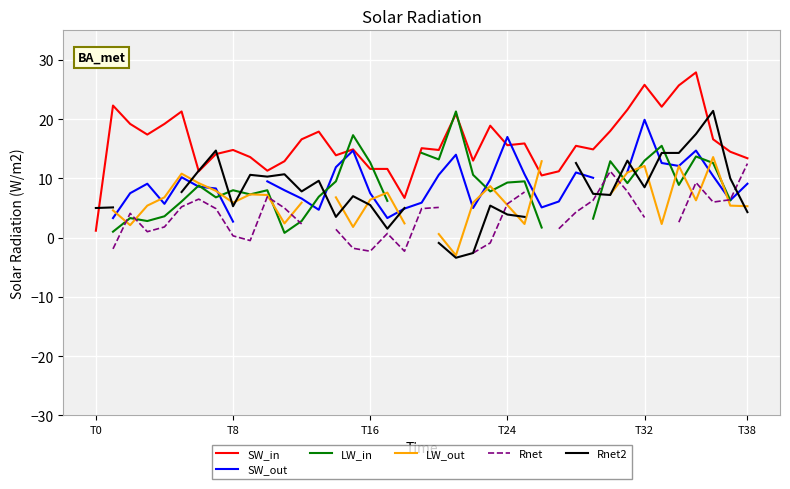

What is the lowest value of the SW_in series?

1.2